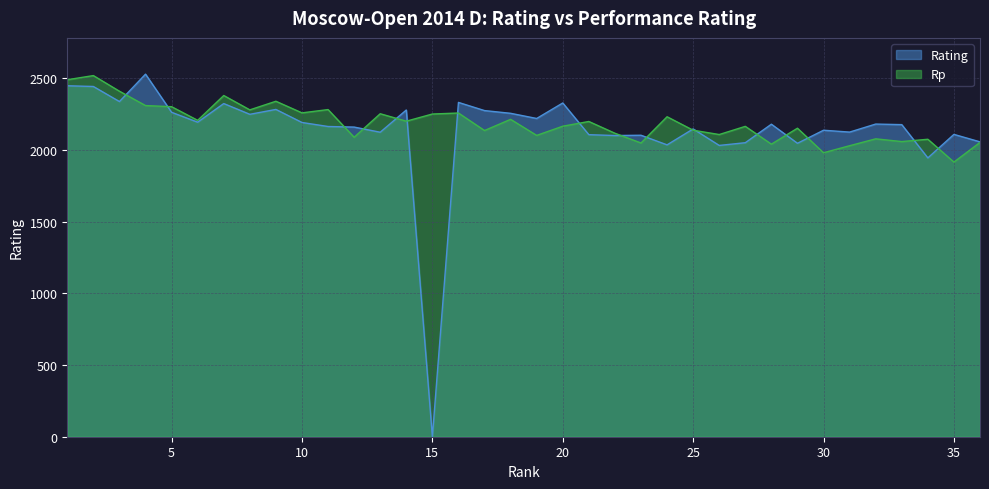

What is the spread (max minus min) of values at 8?

31